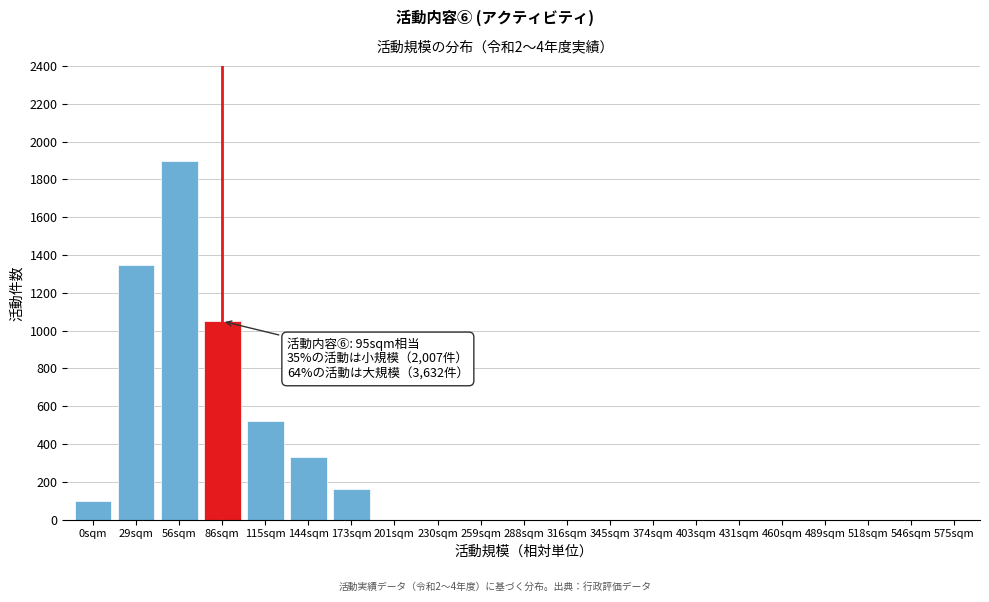

Reading left to right, list all the values displayed in this chart.

0sqm=100	29sqm=1350	56sqm=1900	86sqm=1050	115sqm=520	144sqm=330	173sqm=160	201sqm=0	230sqm=0	259sqm=0	288sqm=0	316sqm=0	345sqm=0	374sqm=0	403sqm=0	431sqm=0	460sqm=0	489sqm=0	518sqm=0	546sqm=0	575sqm=0